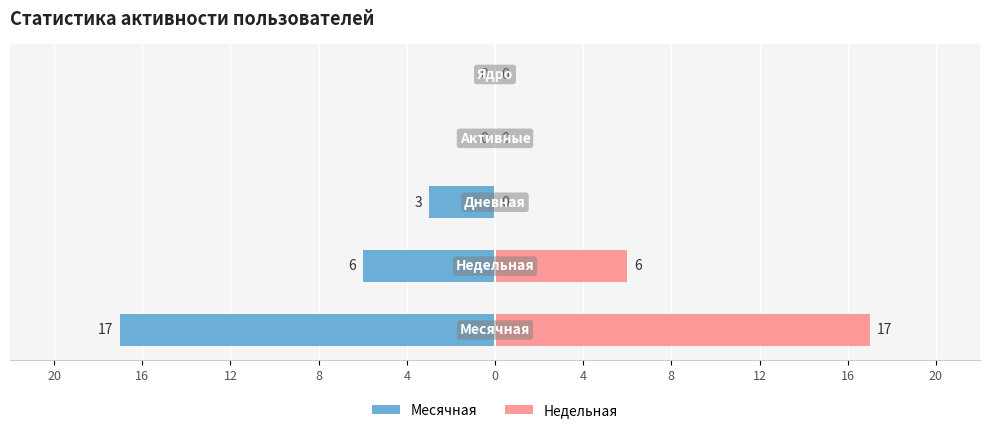

What is the sum of all Недельная values?

23